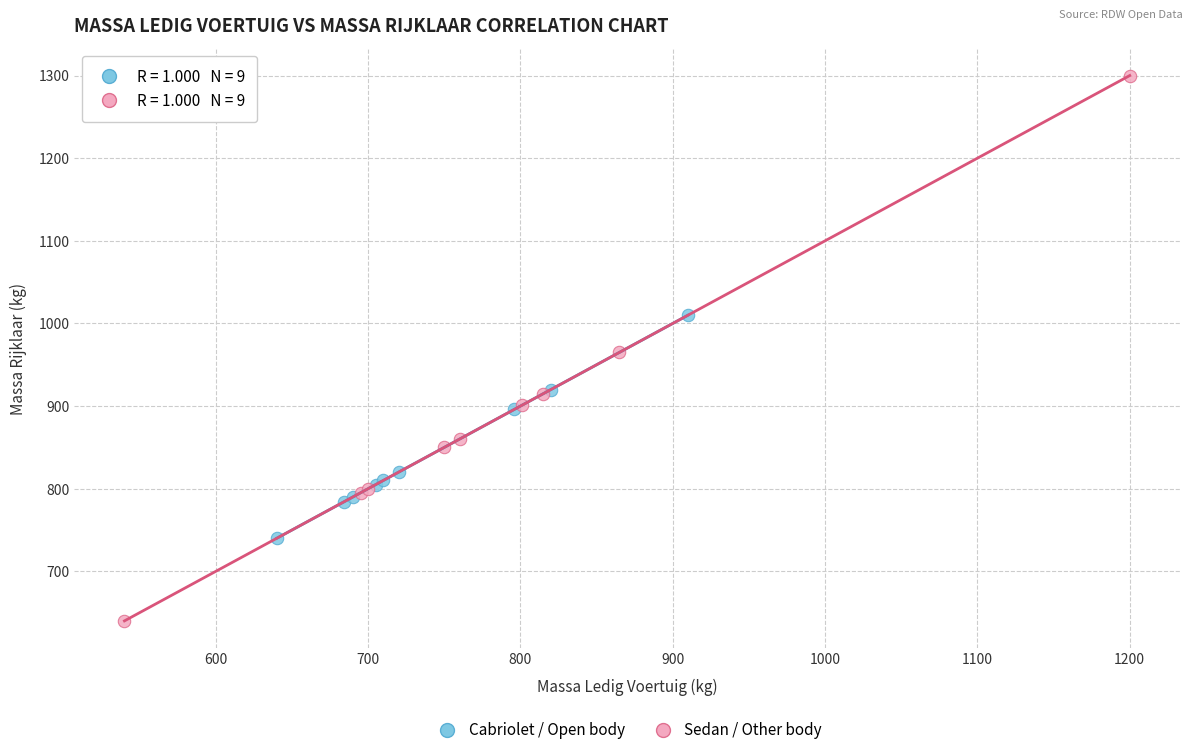

Which series contains the lowest Y value?

Sedan / Other body